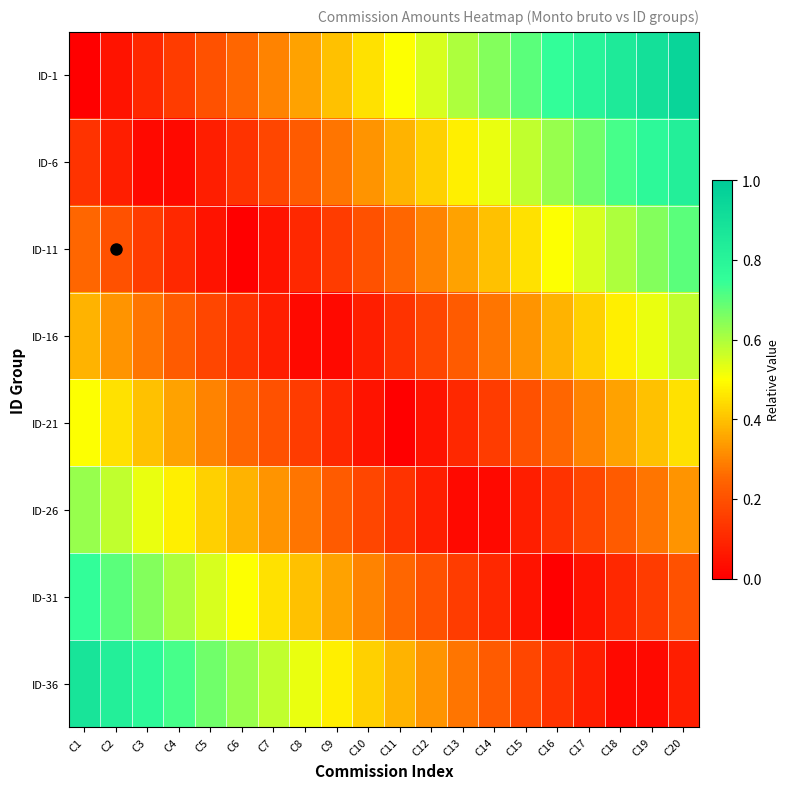

Reading right to left, extract all data points from this chart.

ID-1: C20=0.9	C19=0.9	C18=0.8	C17=0.8	C16=0.8	C15=0.7	C14=0.7	C13=0.6	C12=0.6	C11=0.5	C10=0.5	C9=0.4	C8=0.3	C7=0.3	C6=0.2	C5=0.2	C4=0.1	C3=0.1	C2=0.1	C1=0.0
ID-6: C20=0.8	C19=0.8	C18=0.7	C17=0.7	C16=0.6	C15=0.6	C14=0.5	C13=0.5	C12=0.4	C11=0.4	C10=0.3	C9=0.3	C8=0.2	C7=0.2	C6=0.1	C5=0.1	C4=0.0	C3=0.0	C2=0.1	C1=0.1
ID-11: C20=0.7	C19=0.7	C18=0.6	C17=0.6	C16=0.5	C15=0.4	C14=0.4	C13=0.3	C12=0.3	C11=0.2	C10=0.2	C9=0.2	C8=0.1	C7=0.0	C6=0.0	C5=0.0	C4=0.1	C3=0.1	C2=0.2	C1=0.2
ID-16: C20=0.6	C19=0.5	C18=0.5	C17=0.4	C16=0.4	C15=0.3	C14=0.3	C13=0.2	C12=0.2	C11=0.1	C10=0.1	C9=0.0	C8=0.0	C7=0.1	C6=0.1	C5=0.2	C4=0.2	C3=0.3	C2=0.3	C1=0.4
ID-21: C20=0.4	C19=0.4	C18=0.3	C17=0.3	C16=0.2	C15=0.2	C14=0.2	C13=0.1	C12=0.1	C11=0.0	C10=0.0	C9=0.1	C8=0.2	C7=0.2	C6=0.2	C5=0.3	C4=0.3	C3=0.4	C2=0.5	C1=0.5
ID-26: C20=0.3	C19=0.3	C18=0.2	C17=0.2	C16=0.1	C15=0.1	C14=0.0	C13=0.0	C12=0.1	C11=0.1	C10=0.2	C9=0.2	C8=0.3	C7=0.3	C6=0.4	C5=0.4	C4=0.5	C3=0.5	C2=0.6	C1=0.6
ID-31: C20=0.2	C19=0.2	C18=0.1	C17=0.1	C16=0.0	C15=0.1	C14=0.1	C13=0.2	C12=0.2	C11=0.2	C10=0.3	C9=0.3	C8=0.4	C7=0.5	C6=0.5	C5=0.6	C4=0.6	C3=0.7	C2=0.7	C1=0.8
ID-36: C20=0.1	C19=0.0	C18=0.0	C17=0.1	C16=0.1	C15=0.2	C14=0.2	C13=0.3	C12=0.3	C11=0.4	C10=0.4	C9=0.5	C8=0.5	C7=0.6	C6=0.6	C5=0.7	C4=0.7	C3=0.8	C2=0.8	C1=0.9